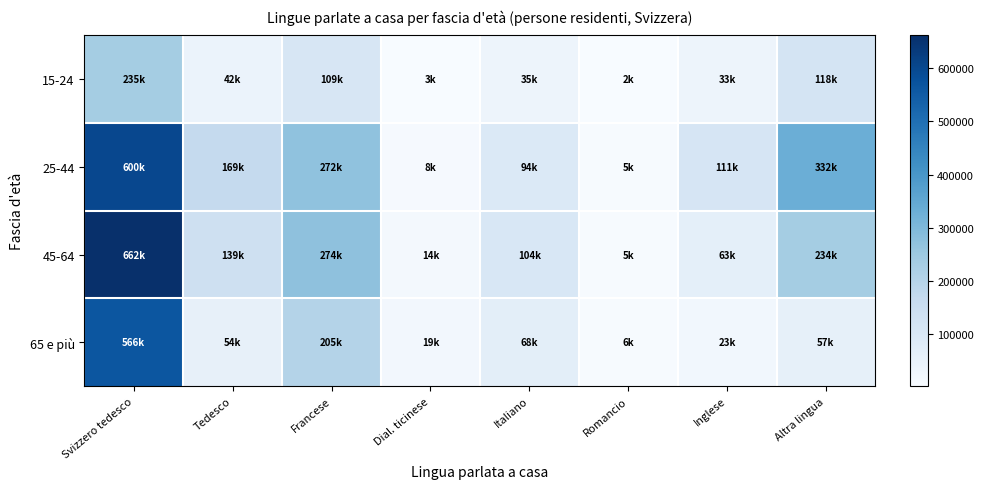

Reading left to right, transcribe all the data shown in this chart.

15-24: Svizzero tedesco=235465.3	Tedesco=42153.0	Francese=109452.9	Dial. ticinese=3253.7	Italiano=34543.4	Romancio=2189.3	Inglese=33150.1	Altra lingua=118162.9
25-44: Svizzero tedesco=600130.4	Tedesco=168783.9	Francese=272285.5	Dial. ticinese=7804.9	Italiano=94455.8	Romancio=5453.7	Inglese=110784.9	Altra lingua=331540.0
45-64: Svizzero tedesco=661780.4	Tedesco=138537.8	Francese=274107.2	Dial. ticinese=13773.5	Italiano=104323.3	Romancio=4871.0	Inglese=62873.6	Altra lingua=234471.2
65 e più: Svizzero tedesco=565588.6	Tedesco=54160.1	Francese=204857.4	Dial. ticinese=19470.0	Italiano=68115.0	Romancio=5576.6	Inglese=22792.0	Altra lingua=57102.4